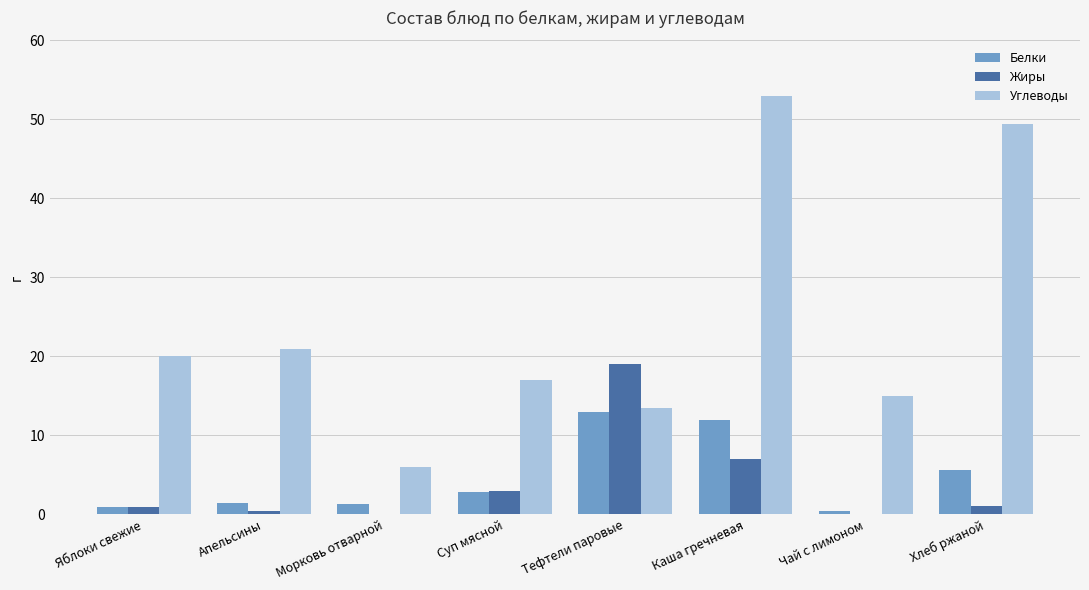

What is the total value across all series at Морковь отварной?

7.3